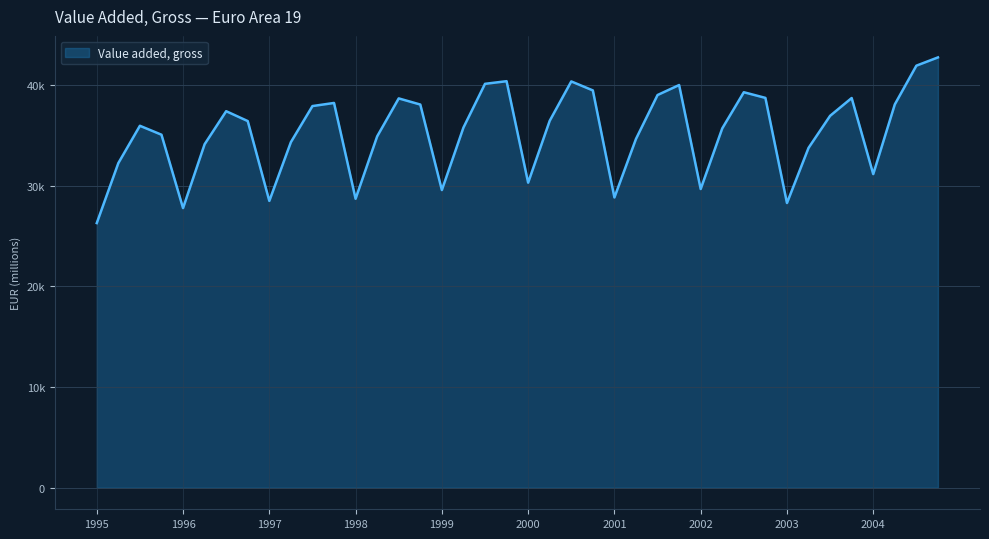

Is this an area chart (filled region under the line)?

Yes